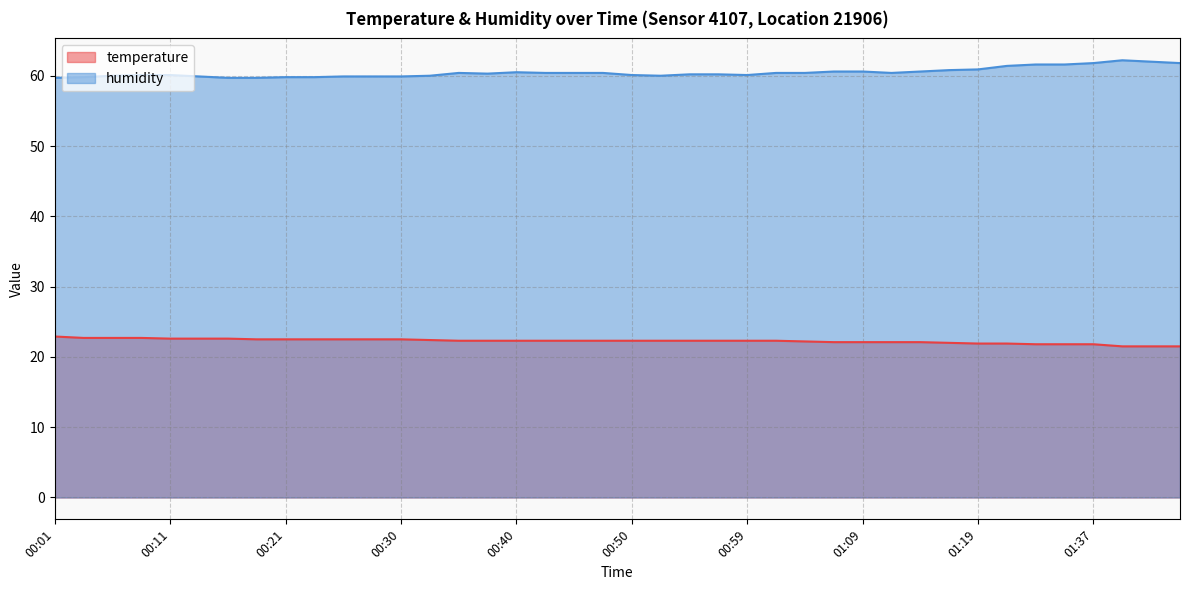

True or false: humidity and temperature cross at least once.

False